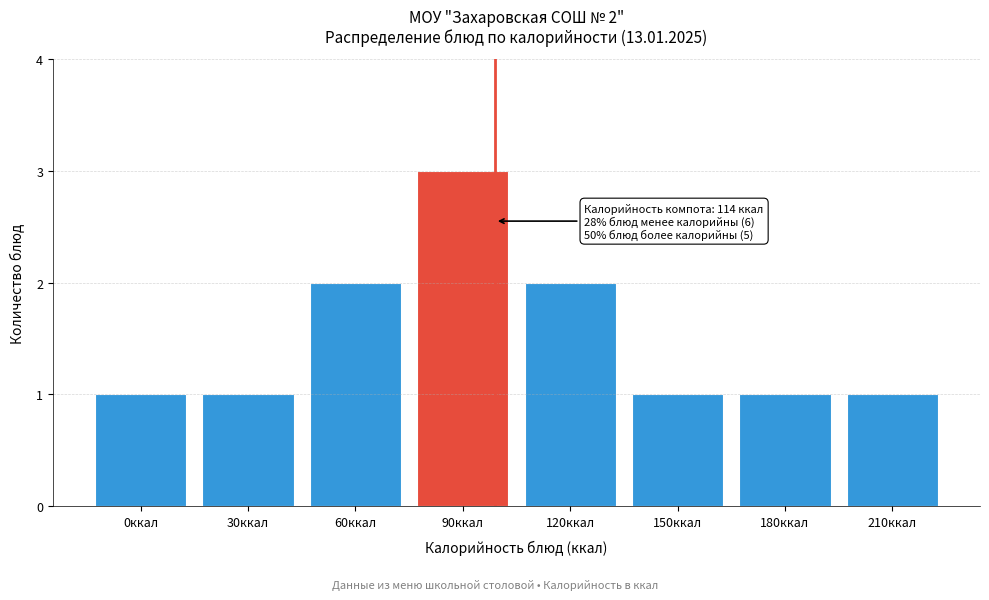

Reading left to right, list all the values displayed in this chart.

1	1	2	3	2	1	1	1